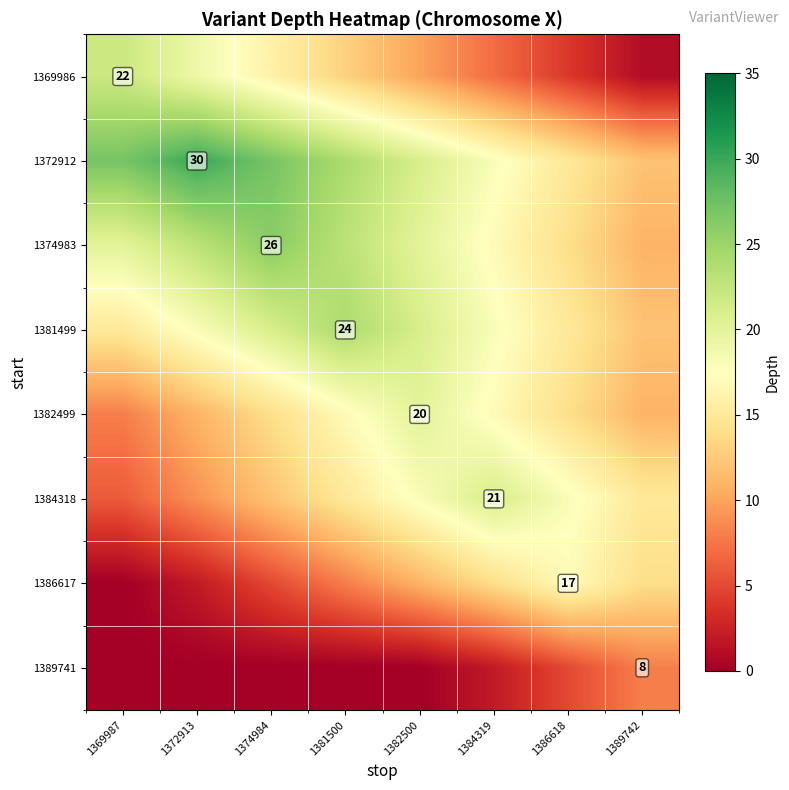

True or false: 1382499 has a value of 29 at 1382500.

False